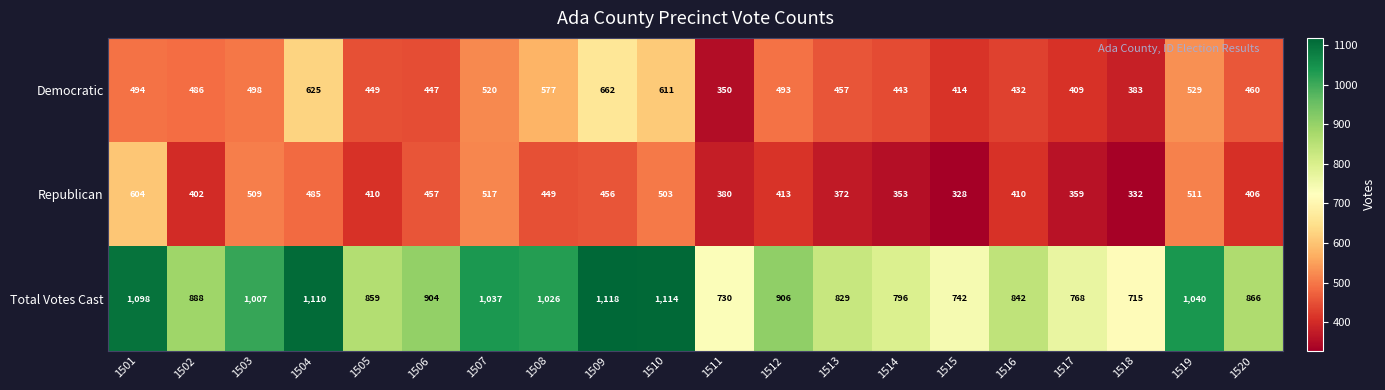

At 1515, list the series in order from smallest to largest.

Republican, Democratic, Total Votes Cast